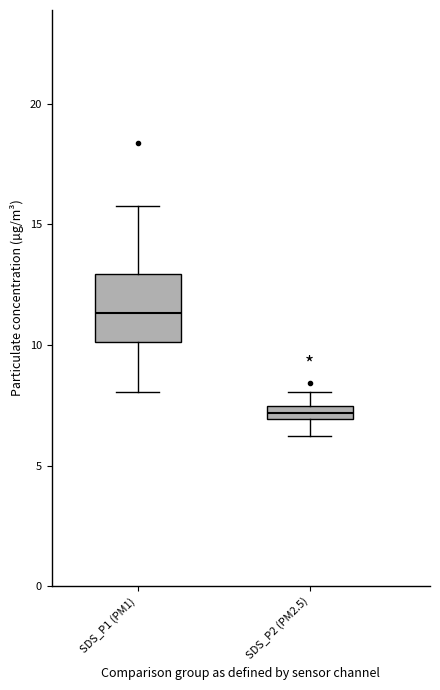

Where does the upper whisker of the box for SDS_P2 (PM2.5) end on the y-axis? The values are not printed on the chart, so give them approximately, as read against the axis.

8.0